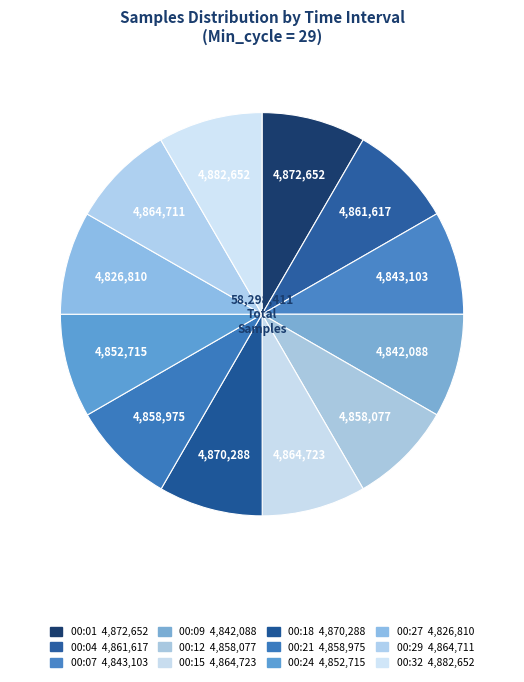

How many slices are in this pie chart?

12